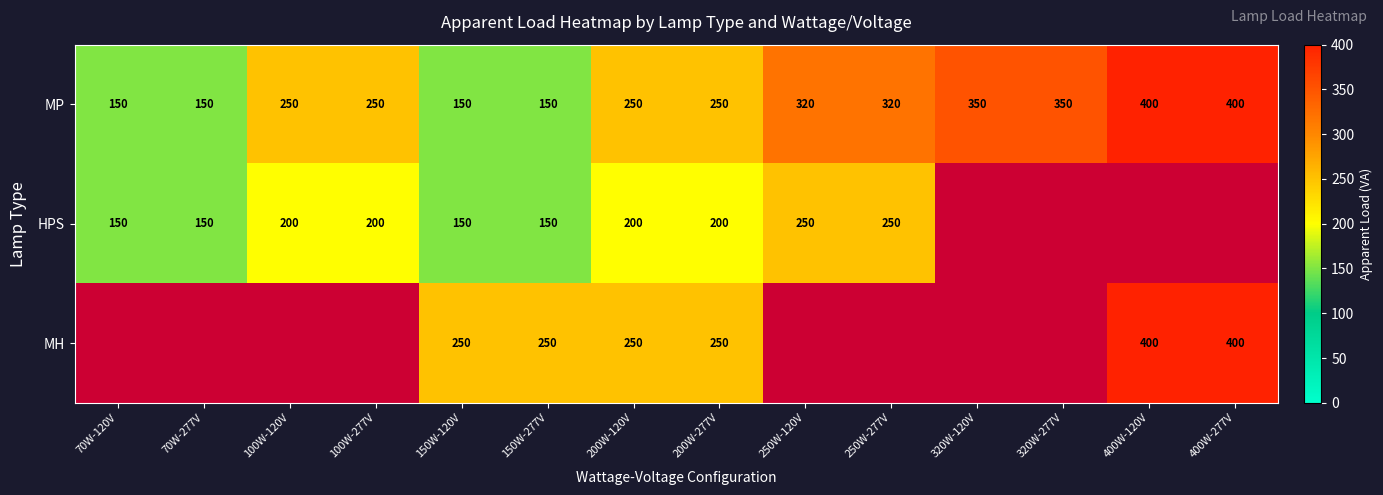

Is it true that MH equals 78.1 at 200W-277V?

False